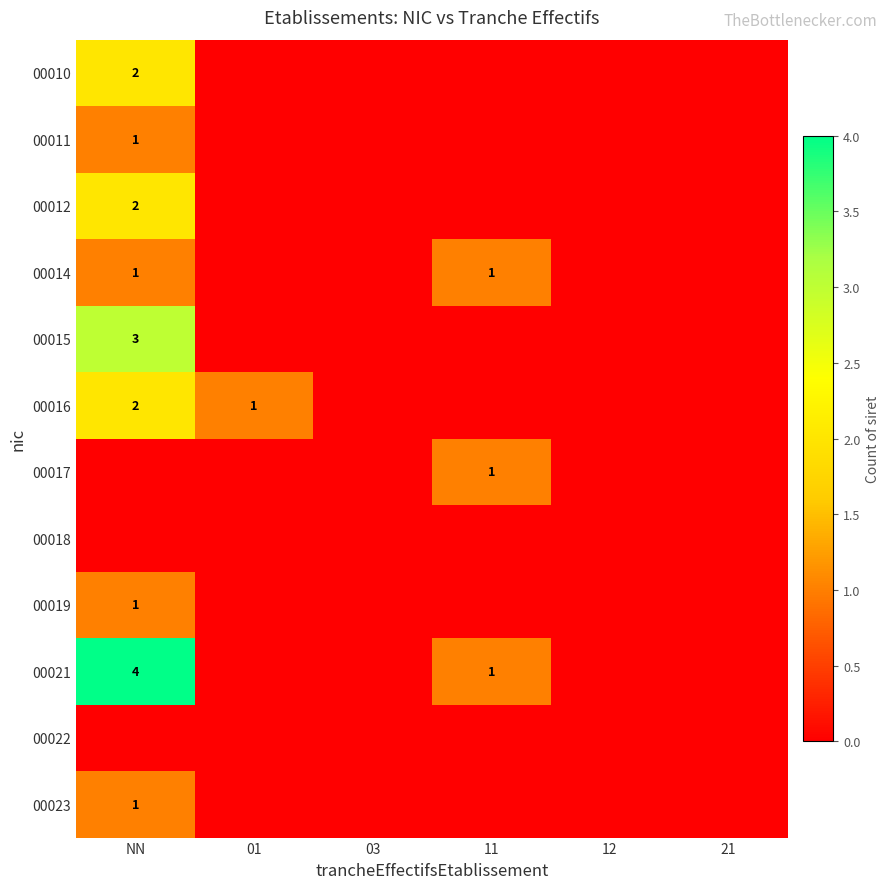

Is it true that 00012 equals 2 at NN?

True